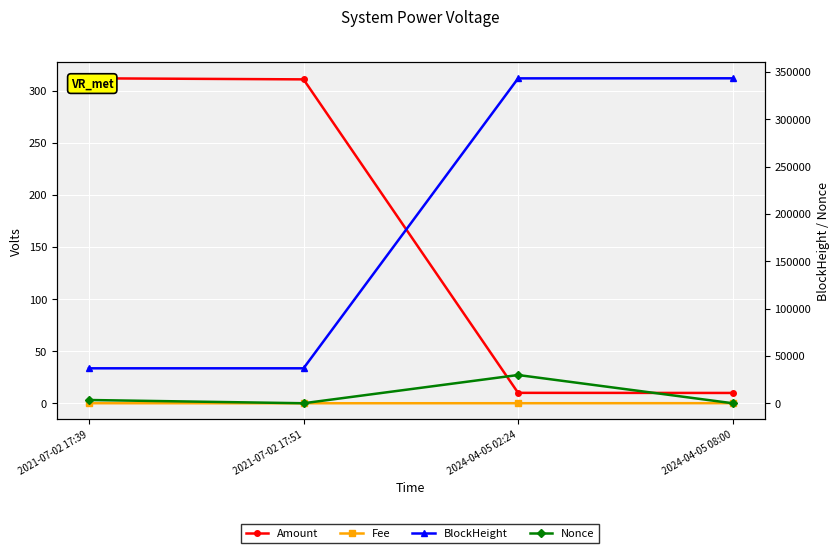

The BlockHeight series shows 13604.4 at 2021-07-02 17:51. True or false?

False